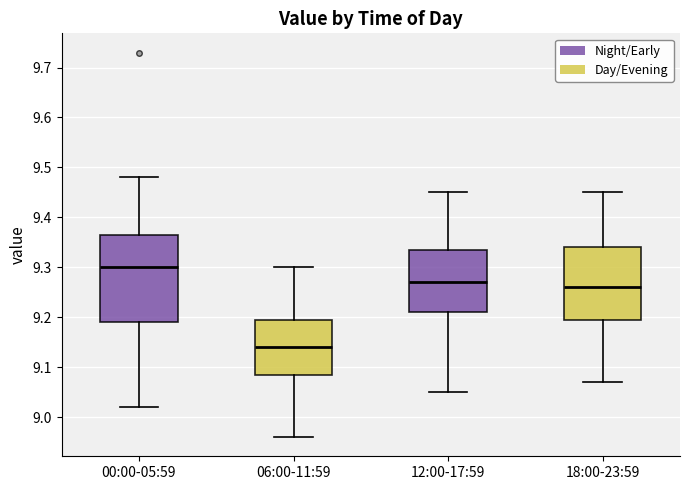

Reading left to right, transcribe this box plot: for each box, give where its median line is, the range the box spans, and where its two whiskers end, as read against the y-axis. The values are not printed on the chart, so give them approximately, as read against the axis.

00:00-05:59: median 9.30, box 9.19 to 9.37, whiskers 9.02 to 9.48
06:00-11:59: median 9.14, box 9.09 to 9.20, whiskers 8.96 to 9.30
12:00-17:59: median 9.27, box 9.21 to 9.34, whiskers 9.05 to 9.45
18:00-23:59: median 9.26, box 9.20 to 9.34, whiskers 9.07 to 9.45